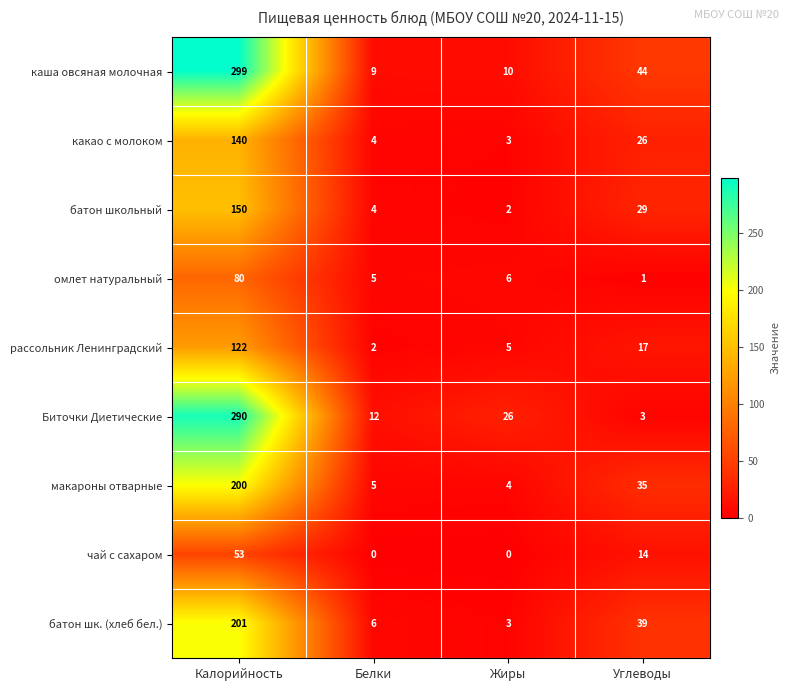

What is the difference between the highest and lowest values at Белки?

12